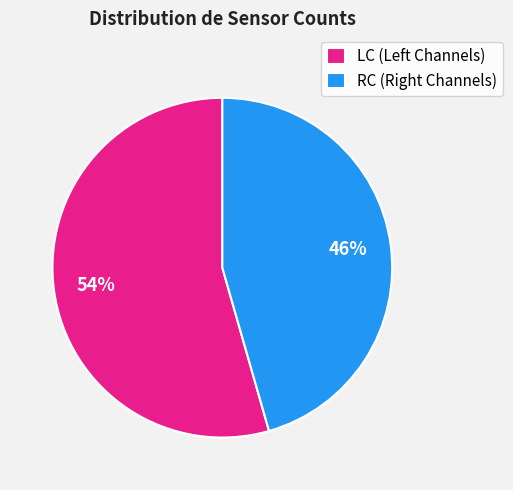

Rank the categories by value from highest to lowest.

LC (Left Channels), RC (Right Channels)